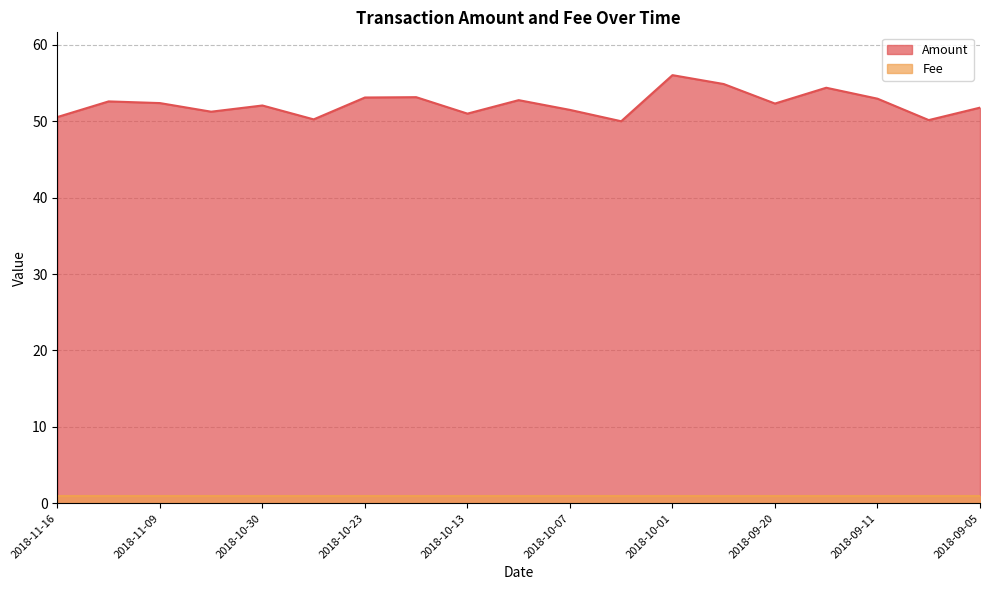

How many series are shown in this chart?

2